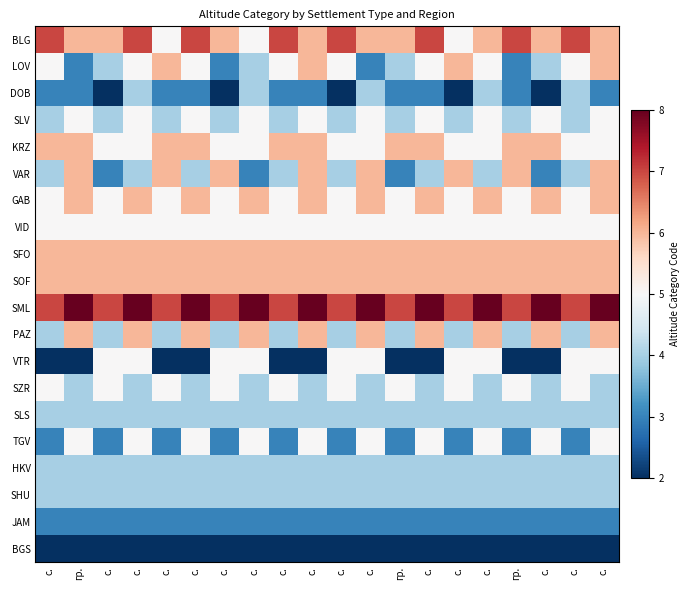

What is the total value across all series at с.?

89